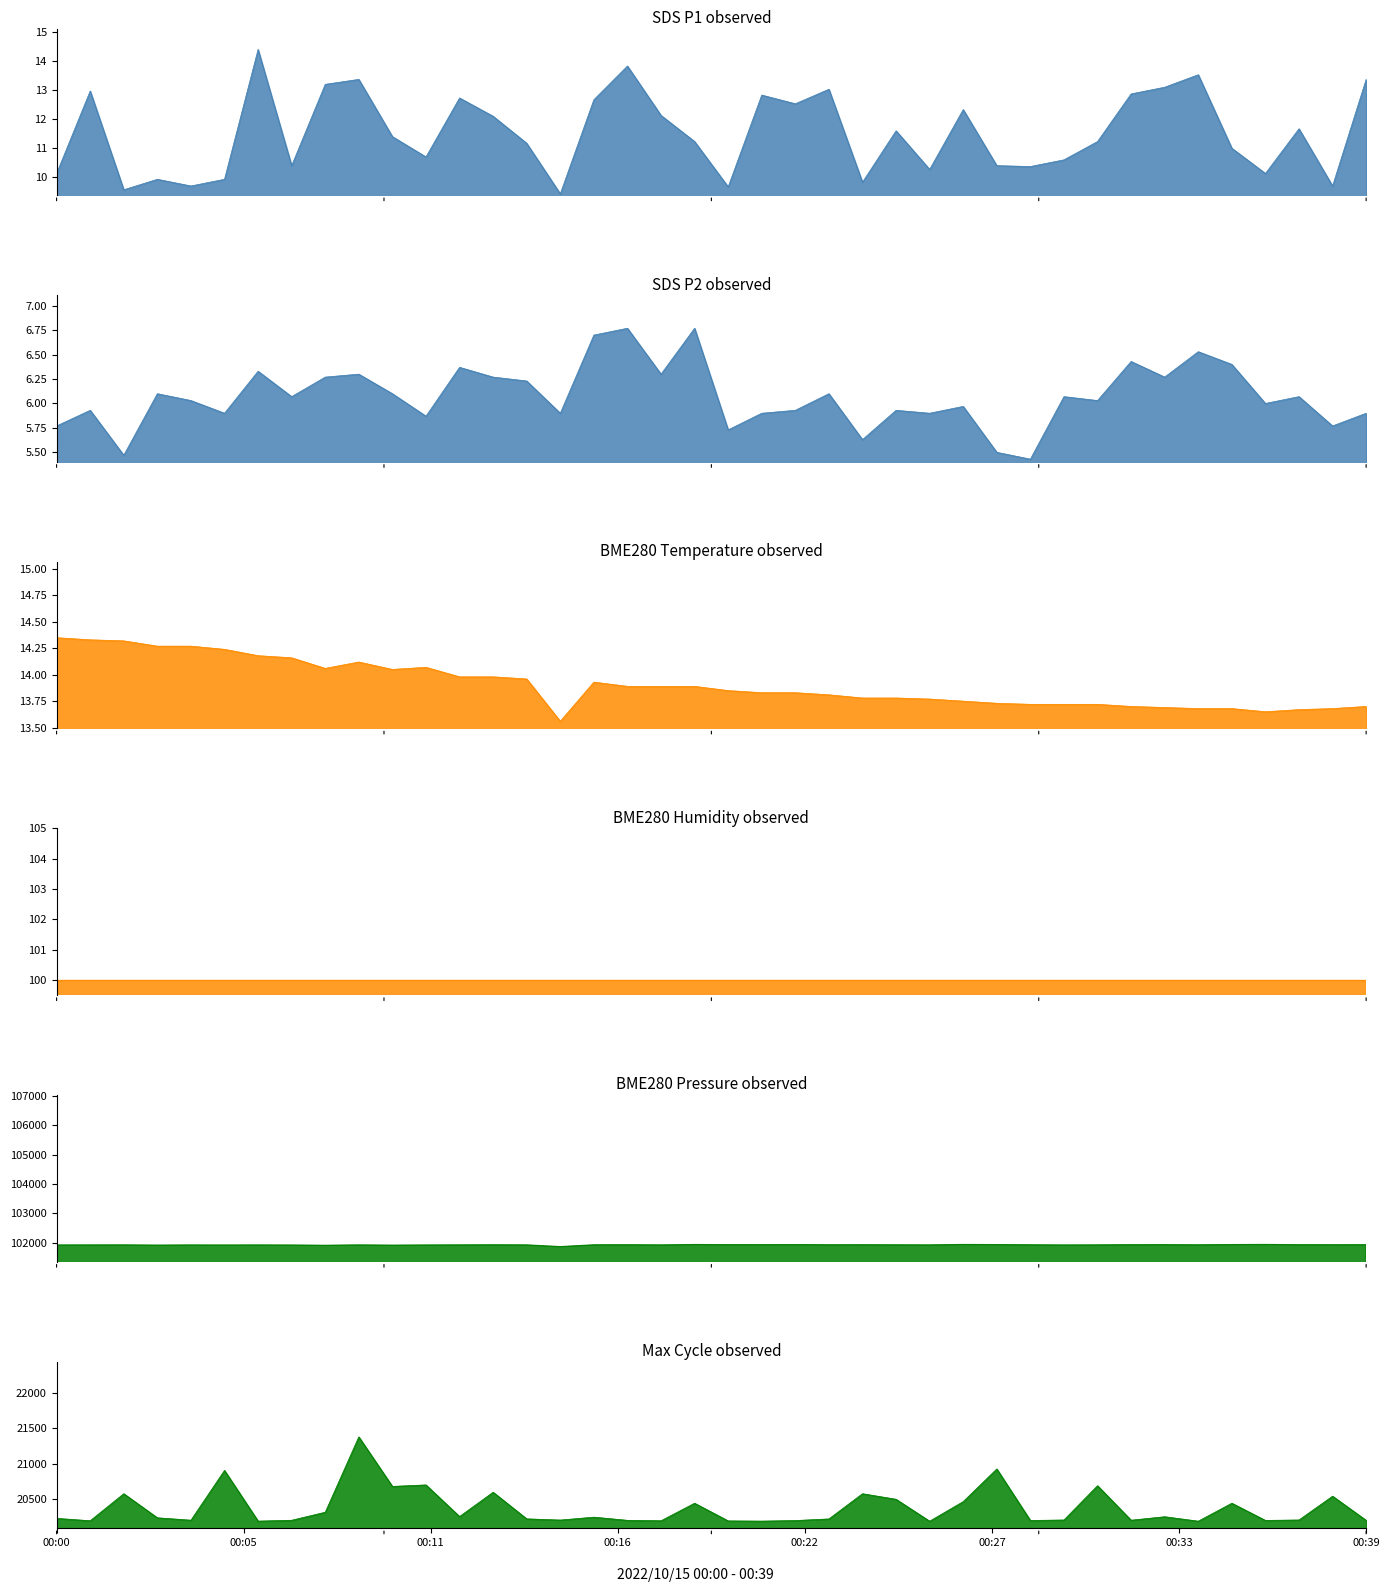

True or false: BME280_temperature has more than 0 points higher than both neighbors.

True